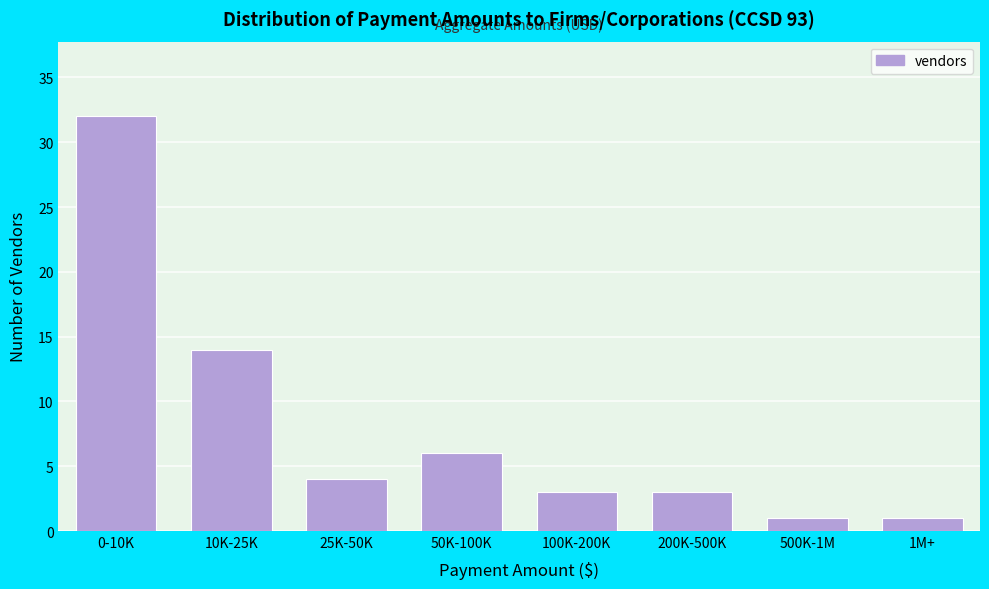

Reading left to right, list all the values displayed in this chart.

32	14	4	6	3	3	1	1